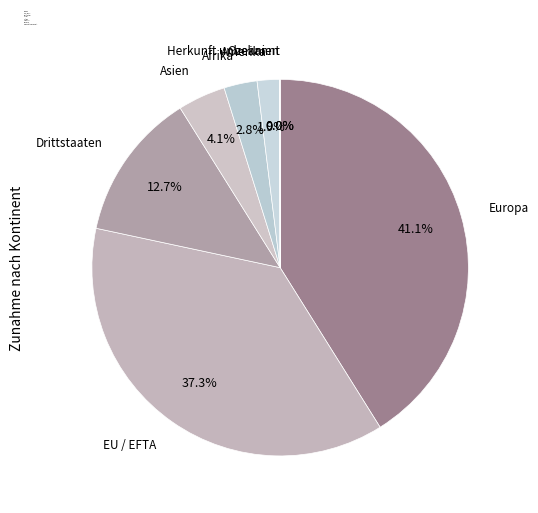

Which category has the biggest portion of the pie?

Europa